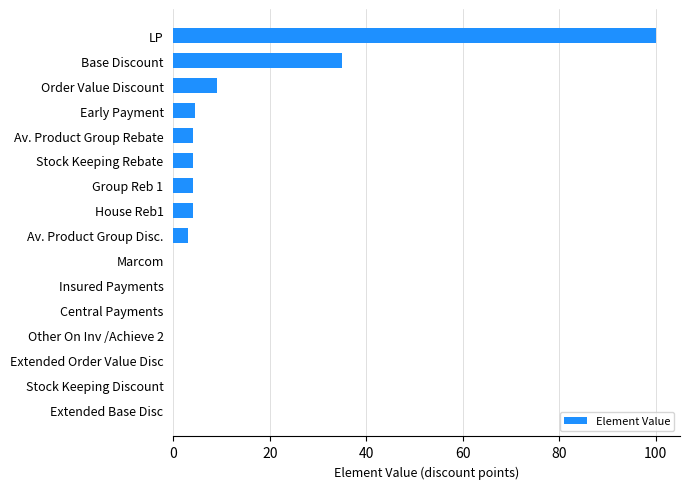

Where is the data nearest to the value 50?

Base Discount